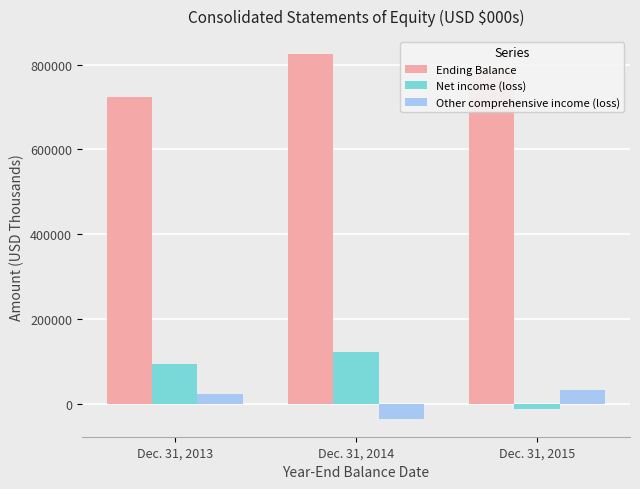

Reading left to right, list all the values displayed in this chart.

Ending Balance: 724421	824049	783739
Net income (loss): 95702	122645	-11322
Other comprehensive income (loss): 24198	-33414	33656